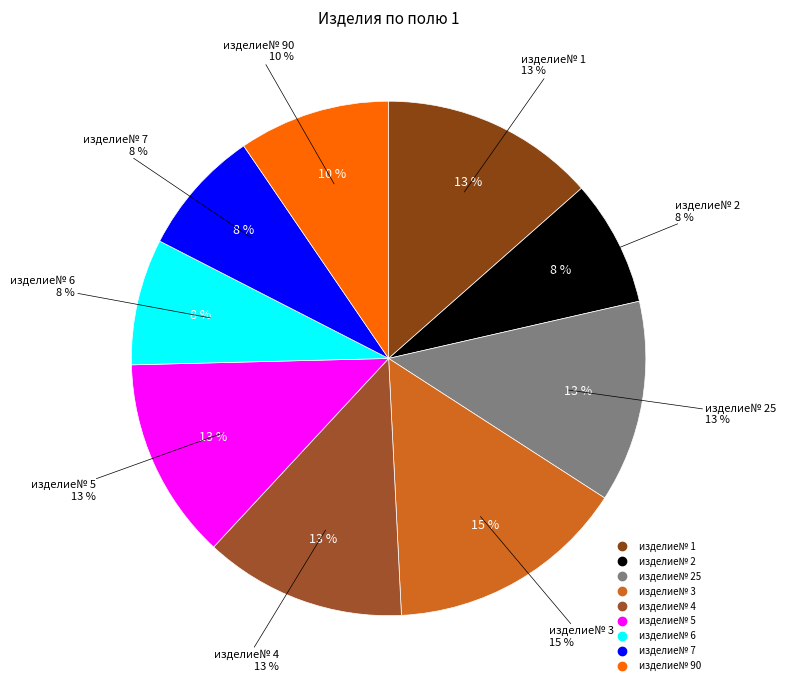

Count the number of slices in the pie.

9